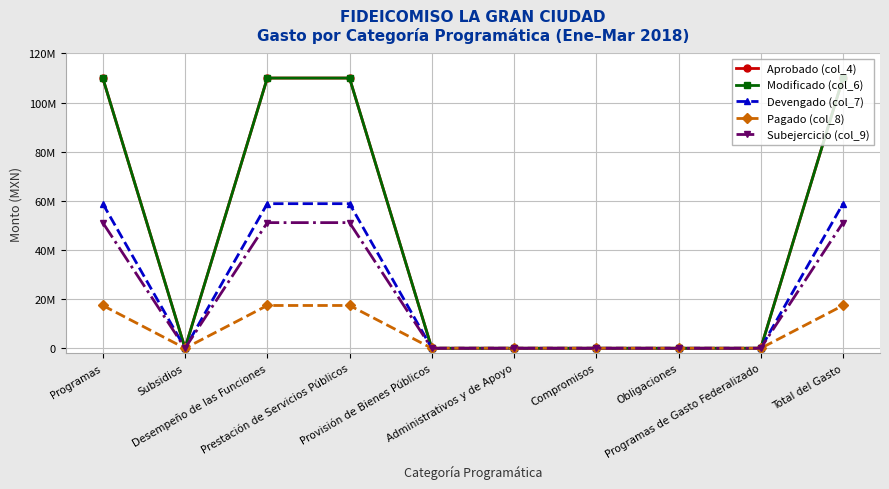

What is the highest value of the Pagado (col_8) series?

17412164.1